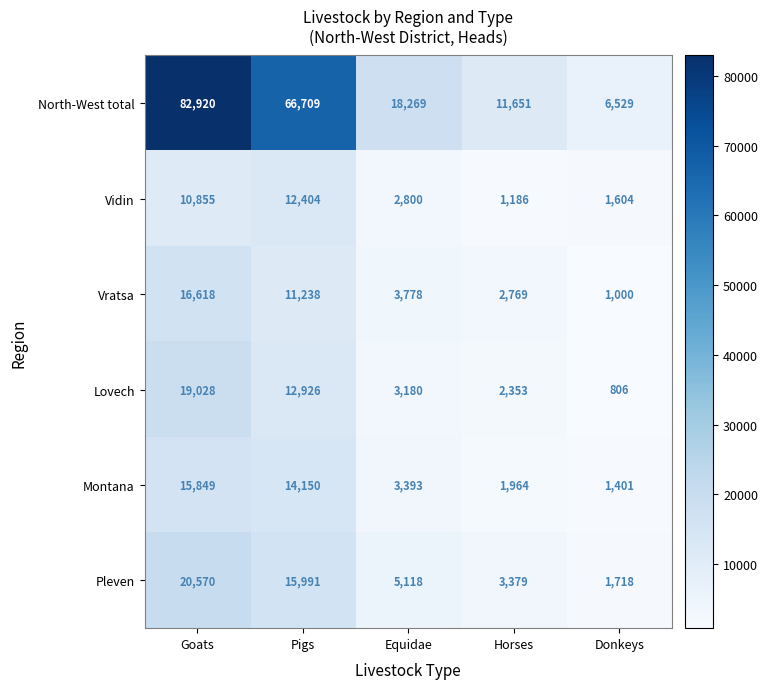

What is the approximate value of Vratsa at Horses, to the nearest 100?

2800